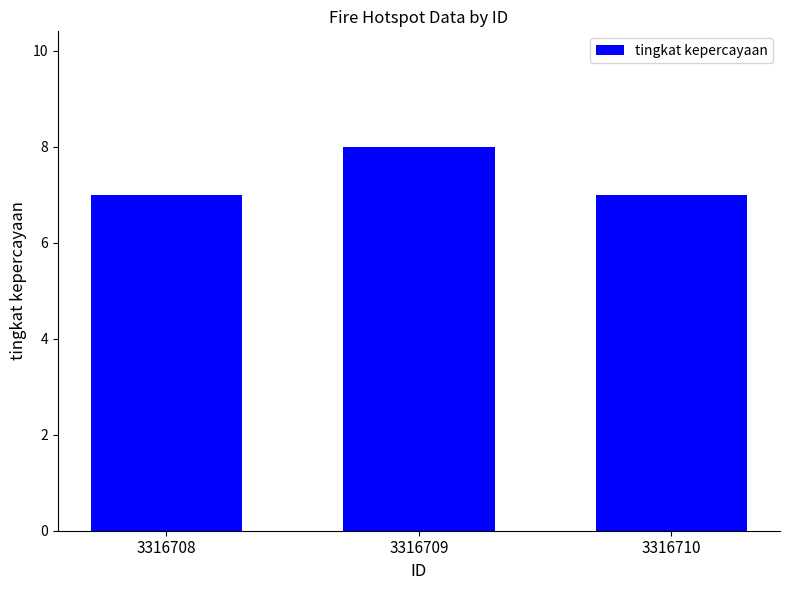

Count the values in the range 7 to 8.

3